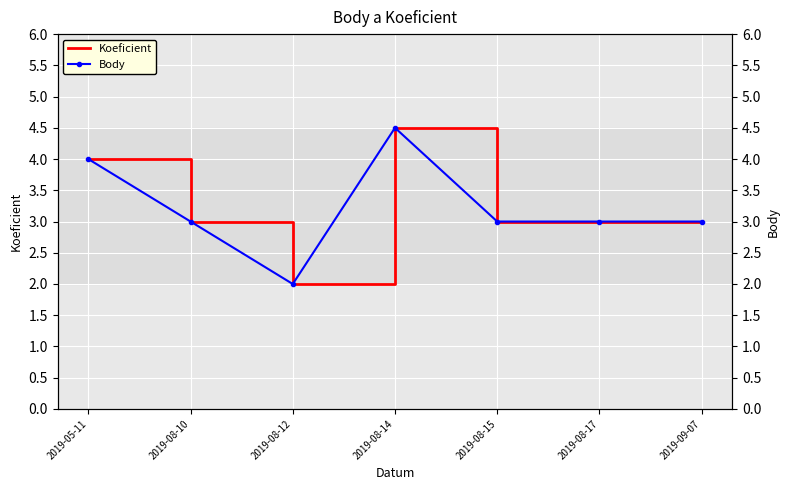

At how many categories does at least one series exceed 3?

2